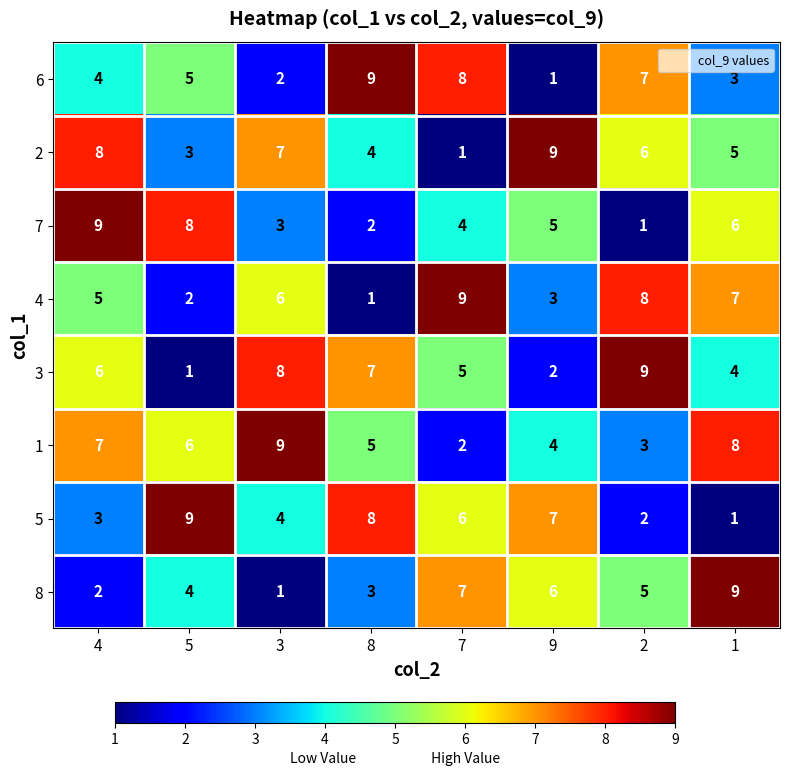

What is the total value across all series at 3?

40